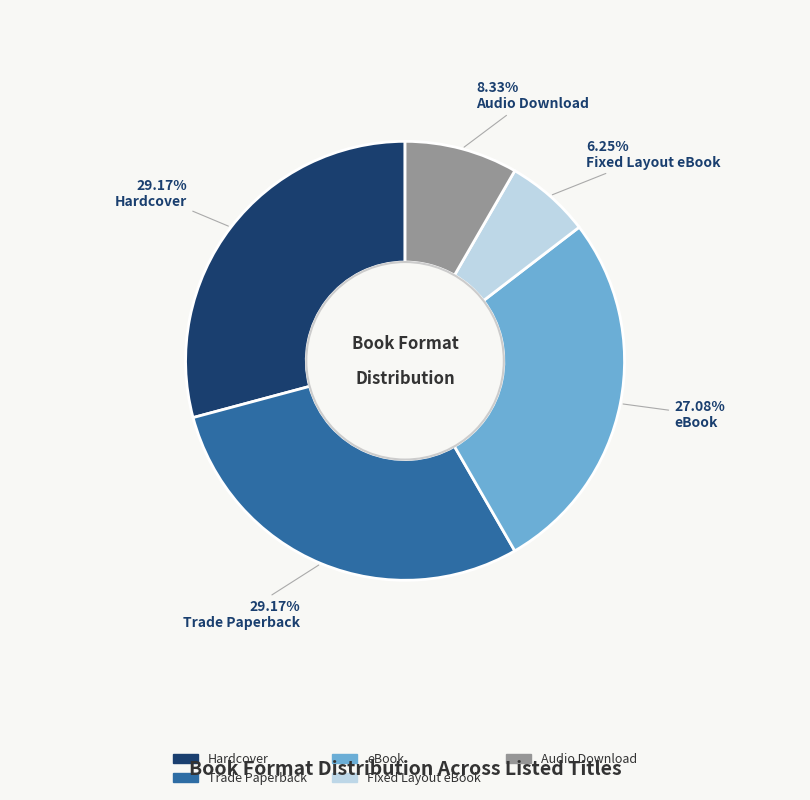

Count the number of slices in the pie.

5